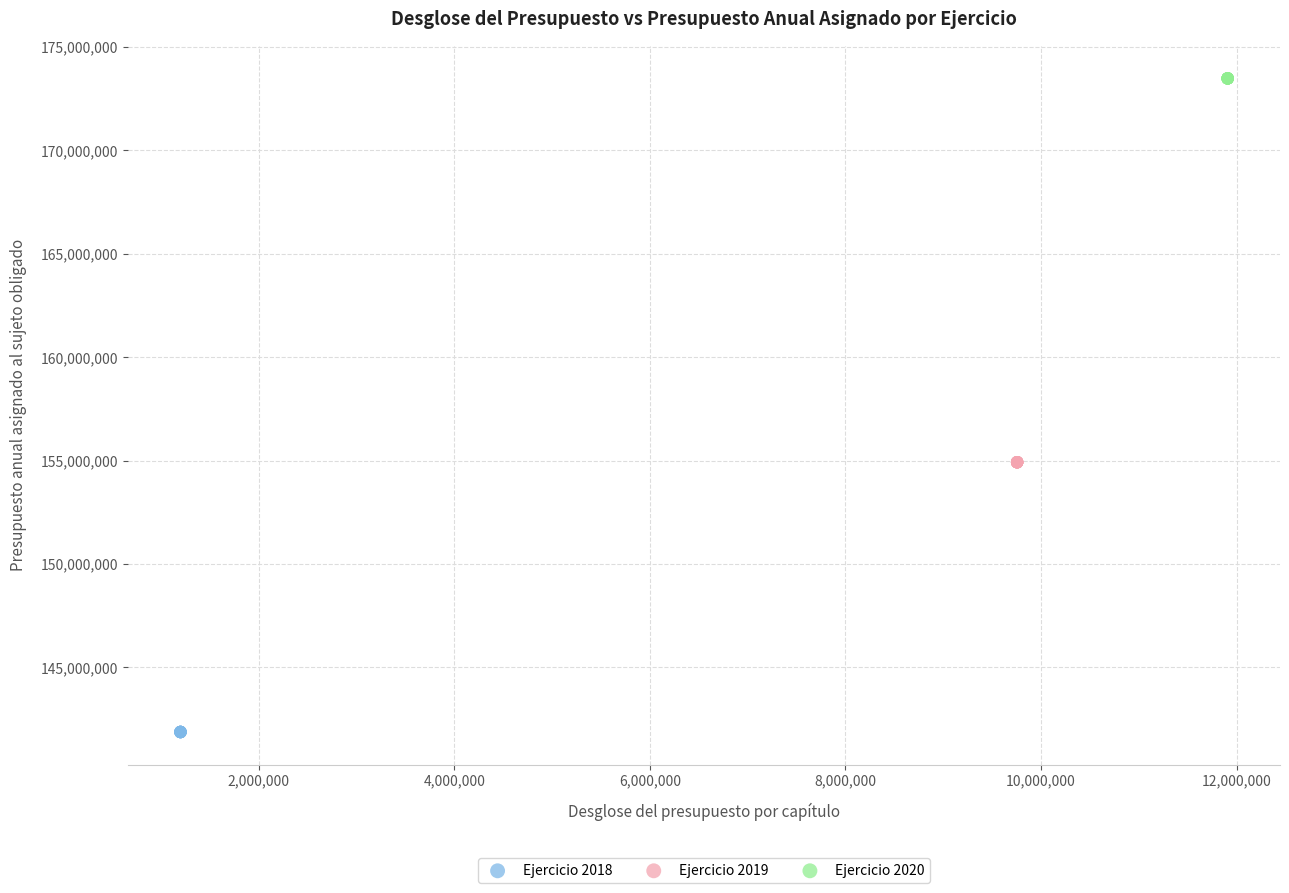

Which series reaches the minimum Y coordinate?

Ejercicio 2018